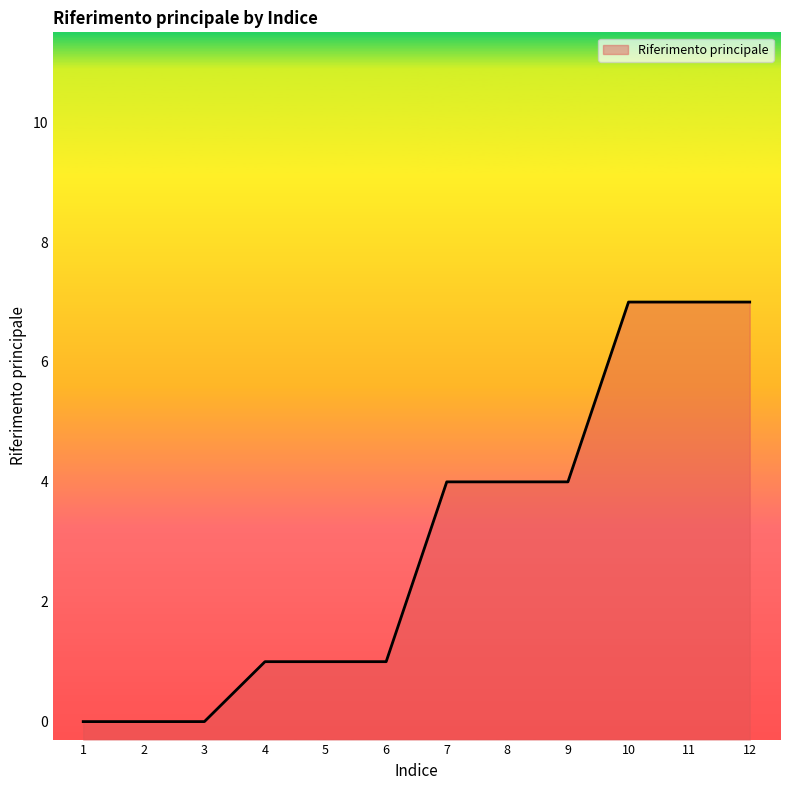

What is the difference between the maximum and minimum values?

7